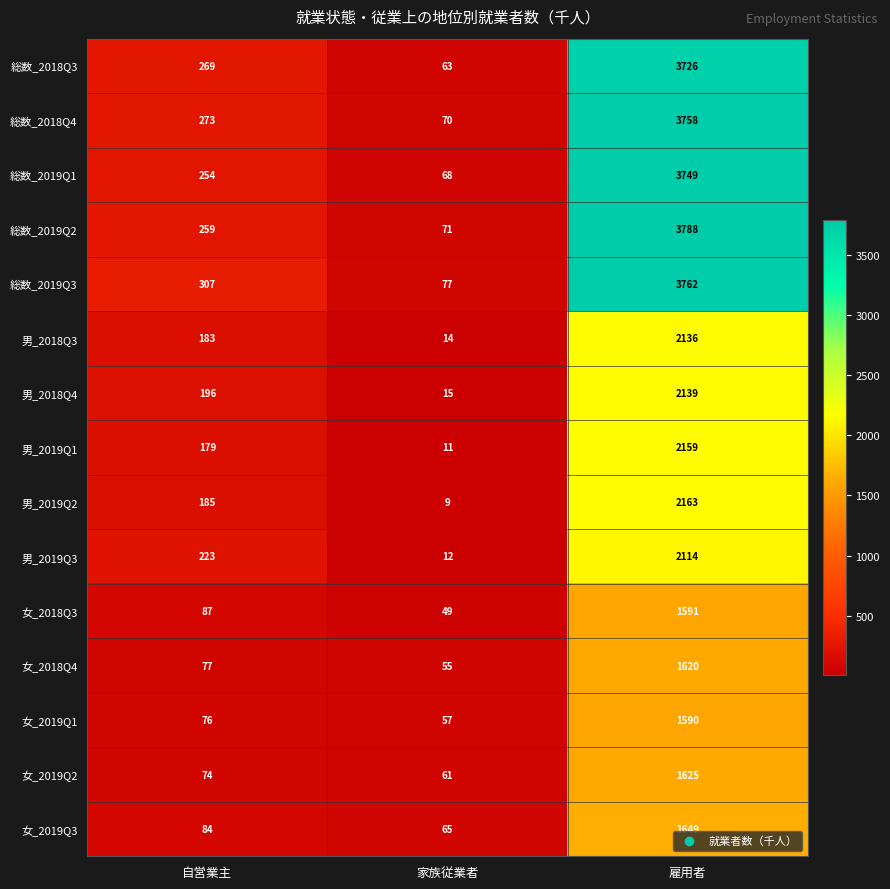

What is the difference between the 男_2019Q1 values at 家族従業者 and 自営業主?

168